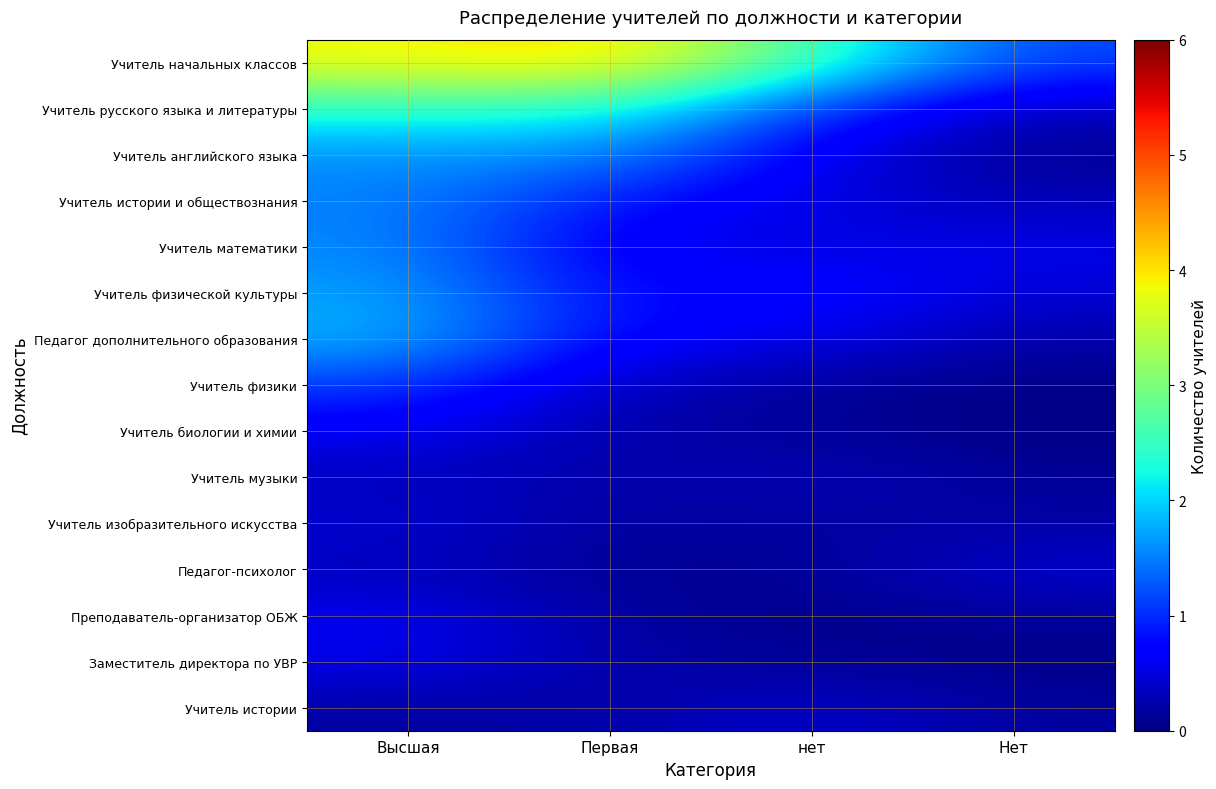

List the series in order of their peak value, highest first.

Учитель начальных классов, Учитель русского языка и литературы, Педагог дополнительного образования, Учитель физической культуры, Учитель английского языка, Учитель математики, Учитель истории и обществознания, Учитель физики, Учитель биологии и химии, Преподаватель-организатор ОБЖ, Заместитель директора по УВР, Учитель изобразительного искусства, Учитель истории, Педагог-психолог, Учитель музыки